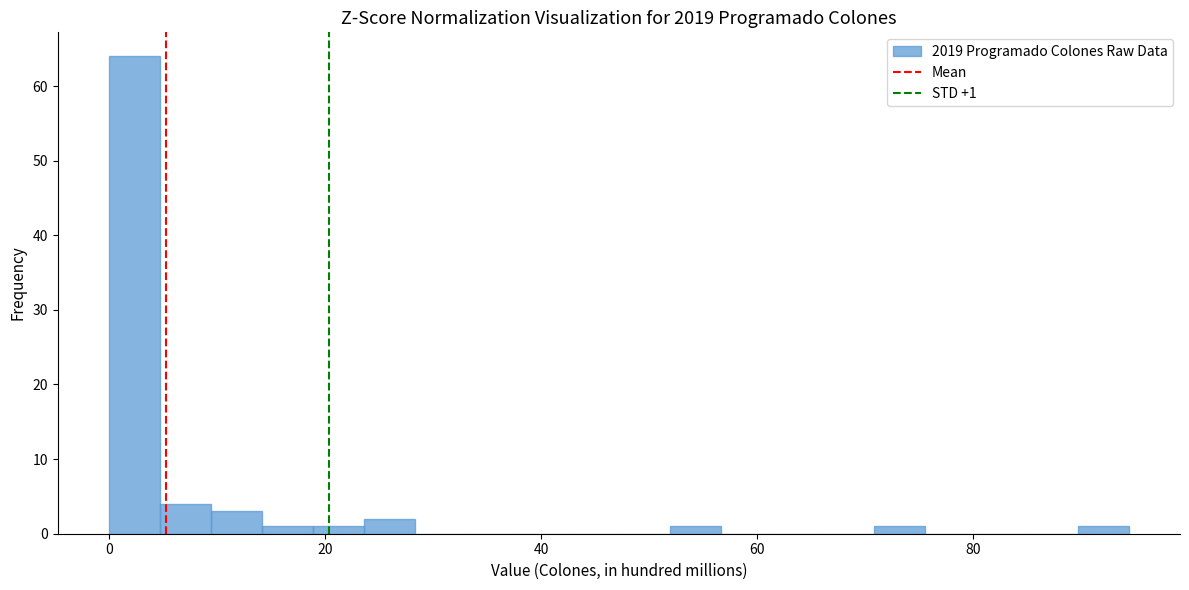

Read against the x-axis, roughly where is the centre of the tallest bar?

2